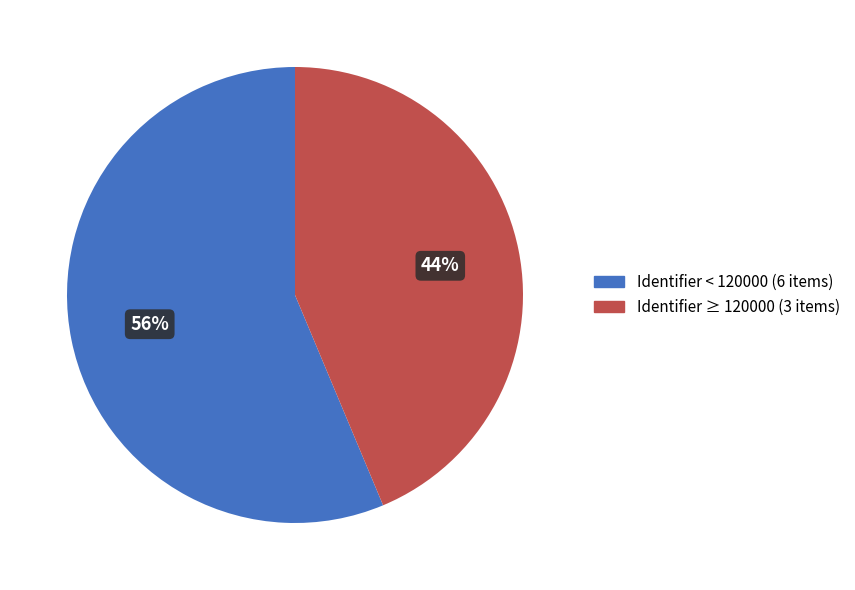

To the nearest percent, what is the average slice percentage?

50%